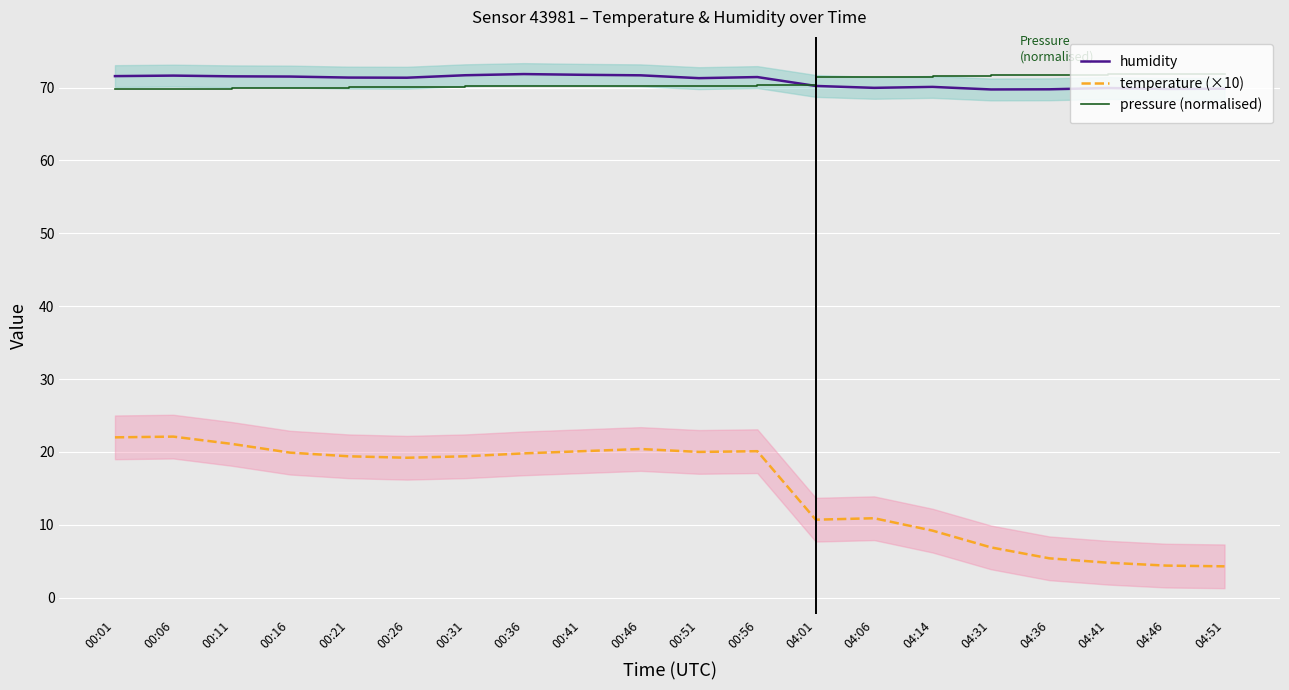

Does the chart display data point markers on the line(s)?

No